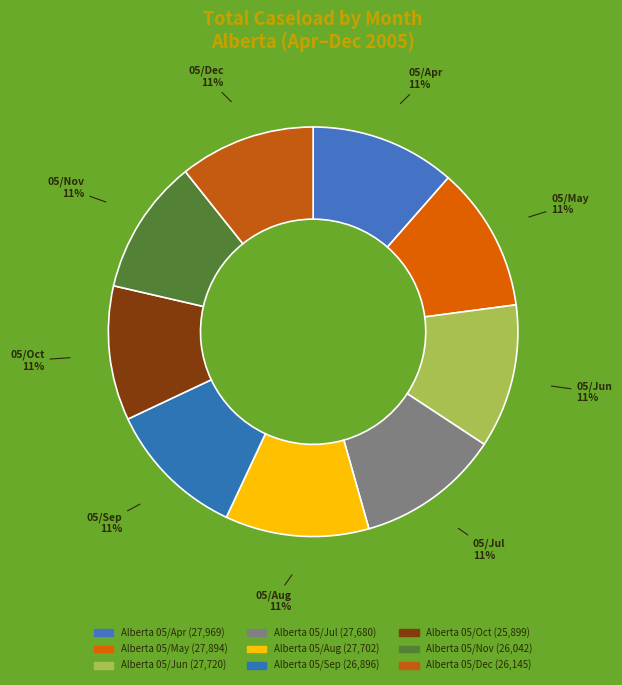

Between Alberta 05/Oct and Alberta 05/Jul, which is larger?

Alberta 05/Jul